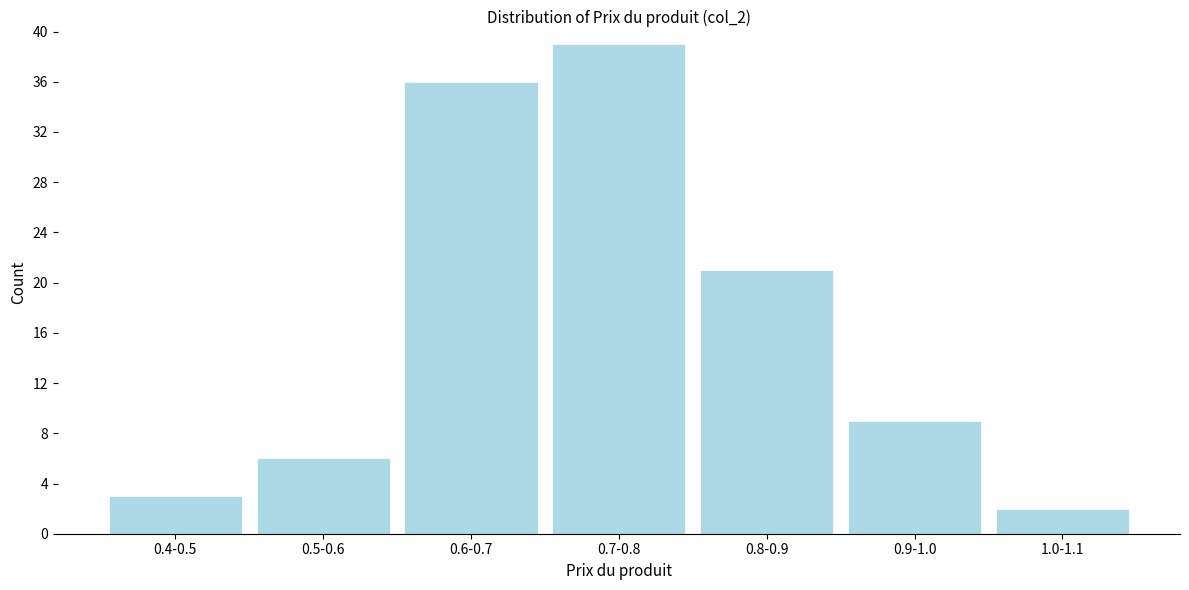

Reading left to right, list all the values displayed in this chart.

3	6	36	39	21	9	2